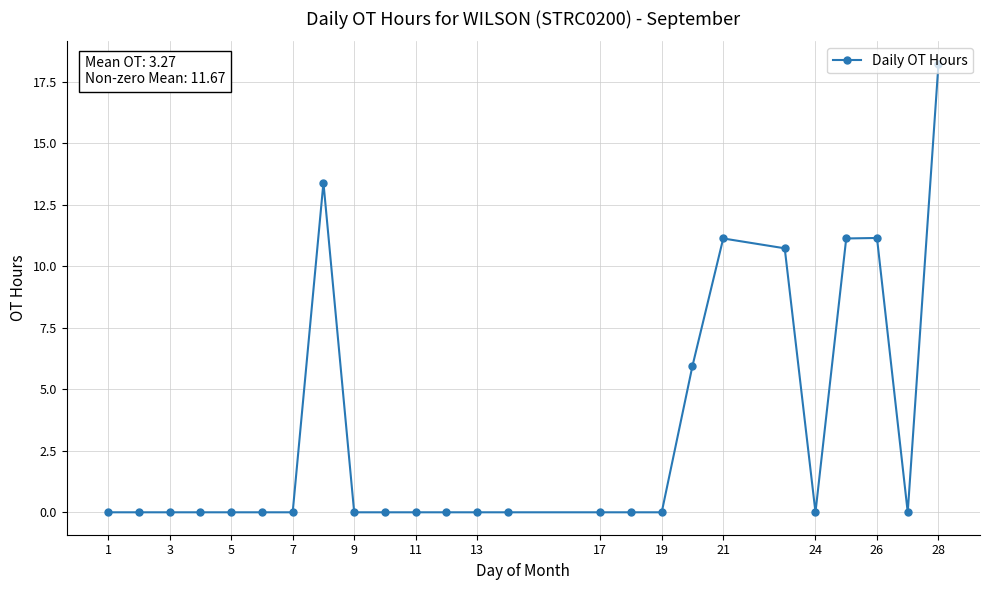

What is the greatest value displayed?

18.2